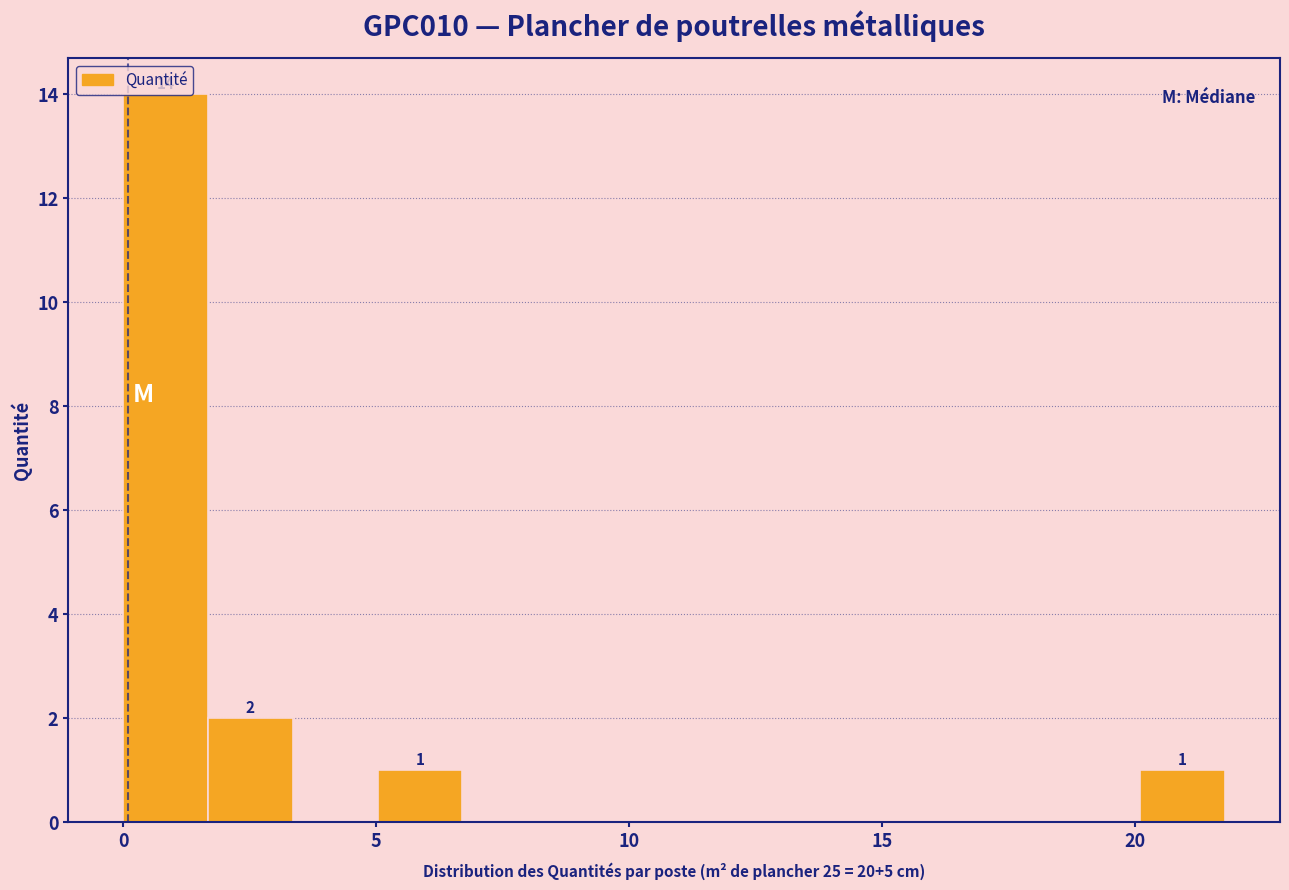

Around what value on the x-axis is the tallest bar? Give the approximate position of its centre, as read against the axis.

1.0